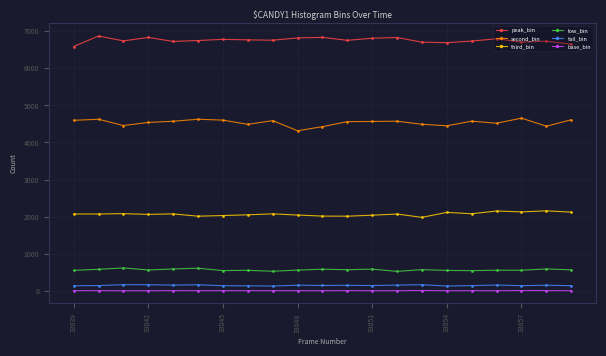

What are all the series names shown in the legend?

peak_bin, second_bin, third_bin, low_bin, tail_bin, base_bin